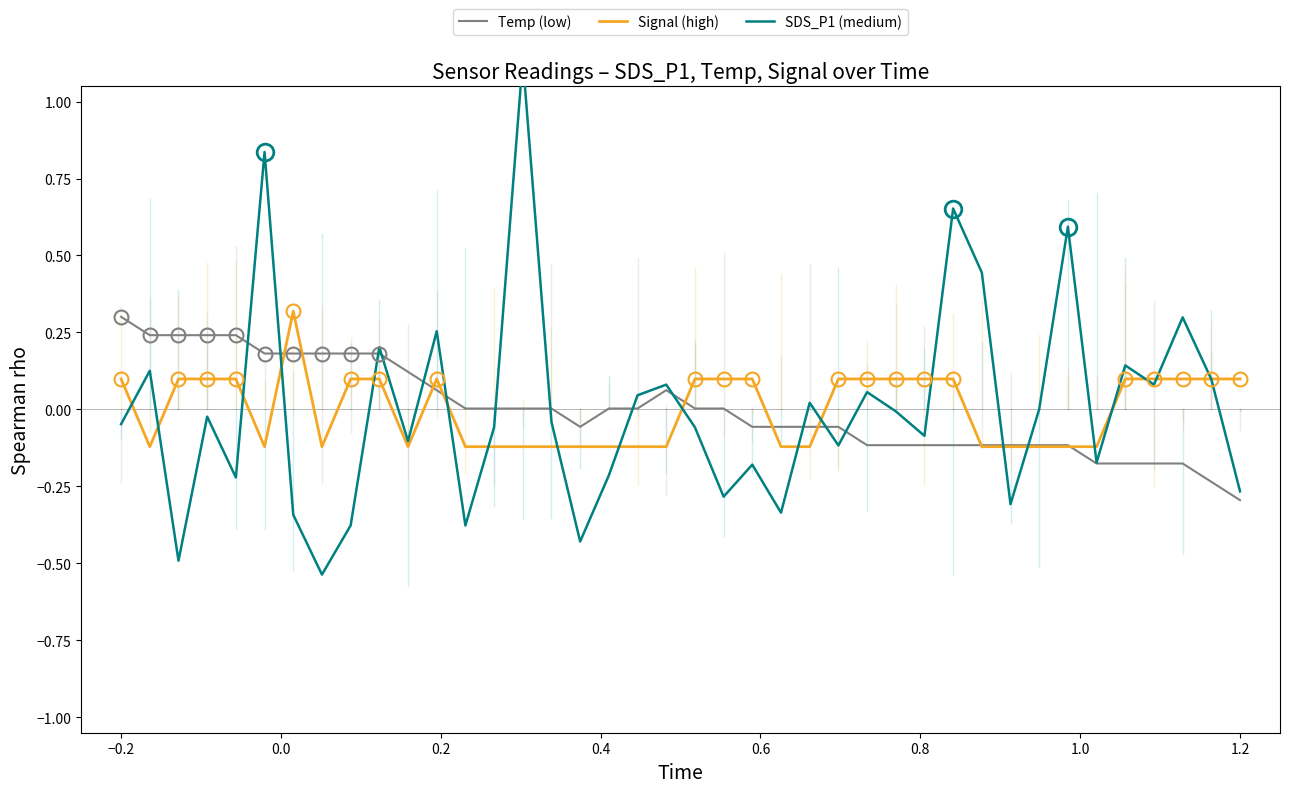

What is the highest value of the Signal (high) series?

0.3